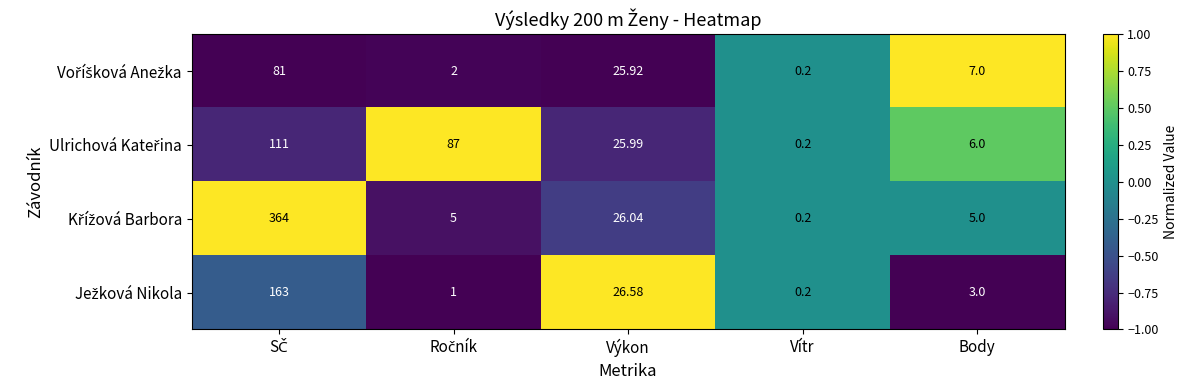

How many distinct data groups are displayed?

4